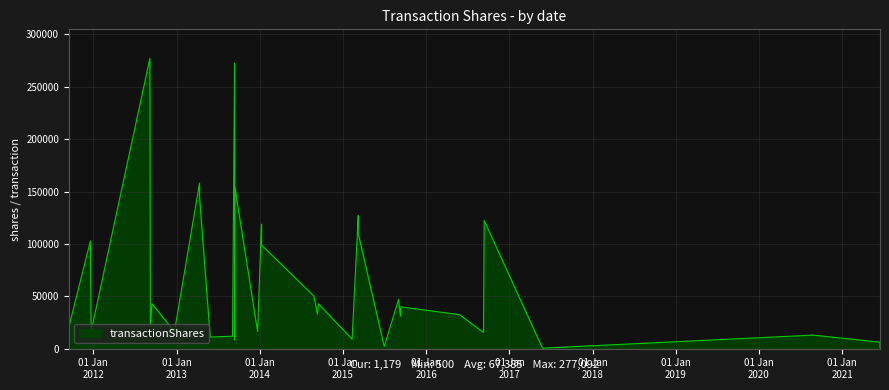

The chart shows a value of 102816 at 2011-12-19. True or false?

True